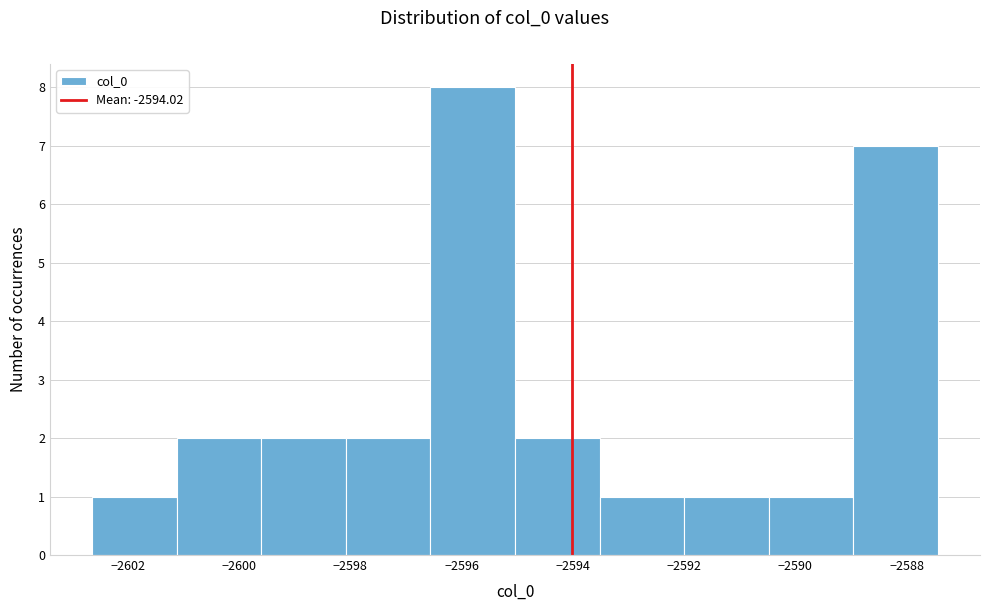

Reading left to right, transcribe this chart: for each bar, give the range it covers on the x-axis and its height. Neither the bar edges nor the heights are printed on the chart, so give them approximately, as read against the axes.

-2602.6 to -2601.2: 1
-2601.2 to -2599.6: 2
-2599.6 to -2598.0: 2
-2598.0 to -2596.6: 2
-2596.6 to -2595.0: 8
-2595.0 to -2593.6: 2
-2593.6 to -2592.0: 1
-2592.0 to -2590.4: 1
-2590.4 to -2589.0: 1
-2589.0 to -2587.4: 7